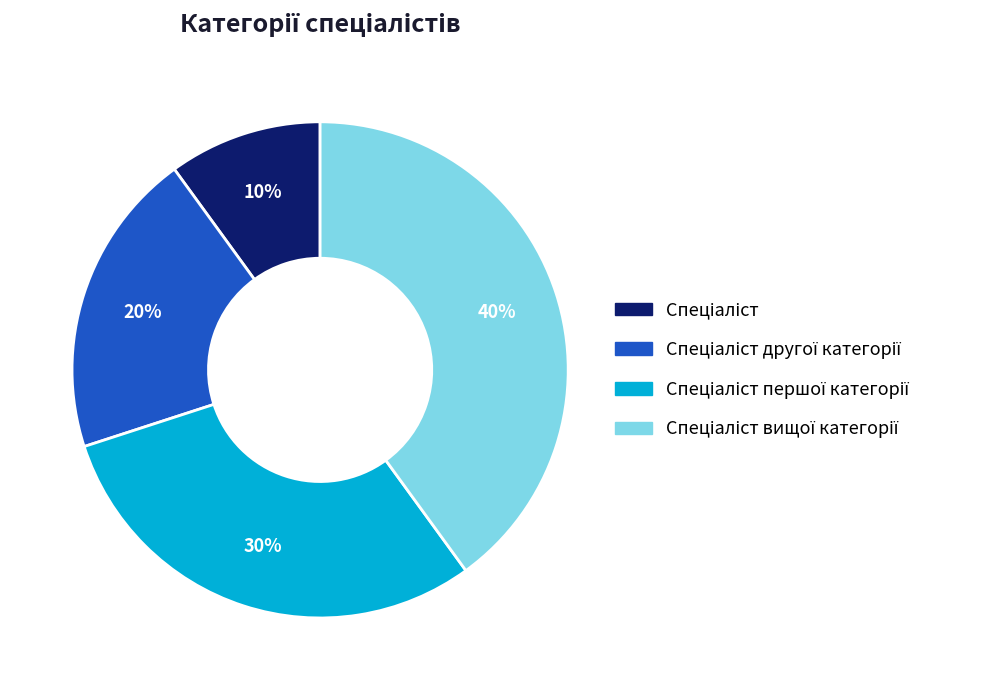

Is there a majority slice in this chart?

No